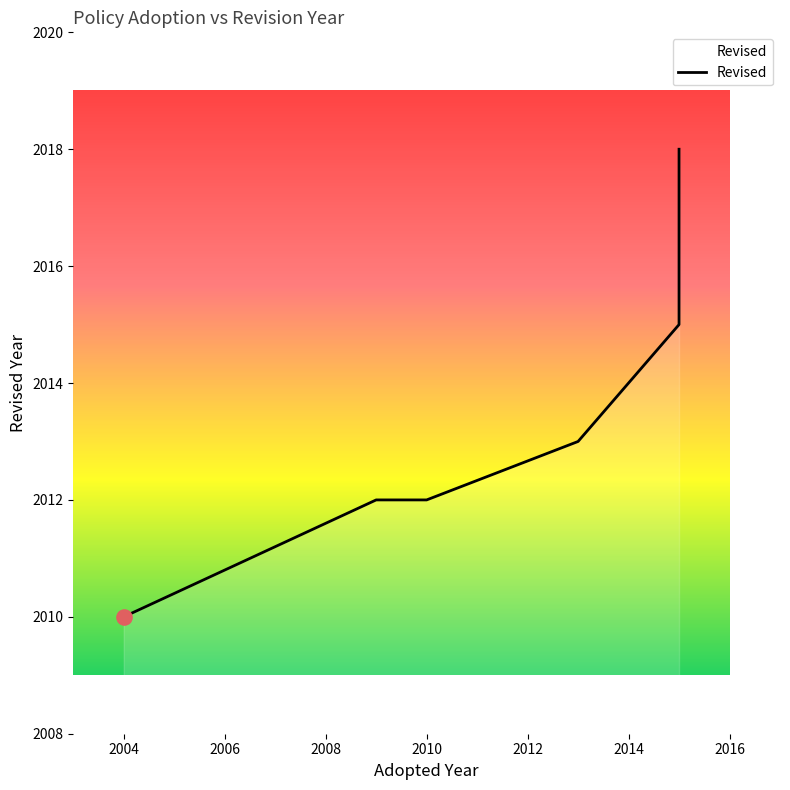

Between 2004 and 2006, which is larger?

2006